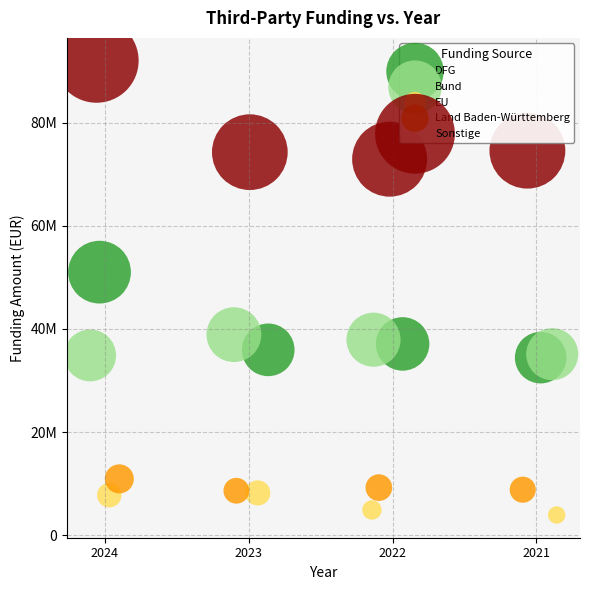

What are all the series names shown in the legend?

DFG, Bund, EU, Land Baden-Württemberg, Sonstige